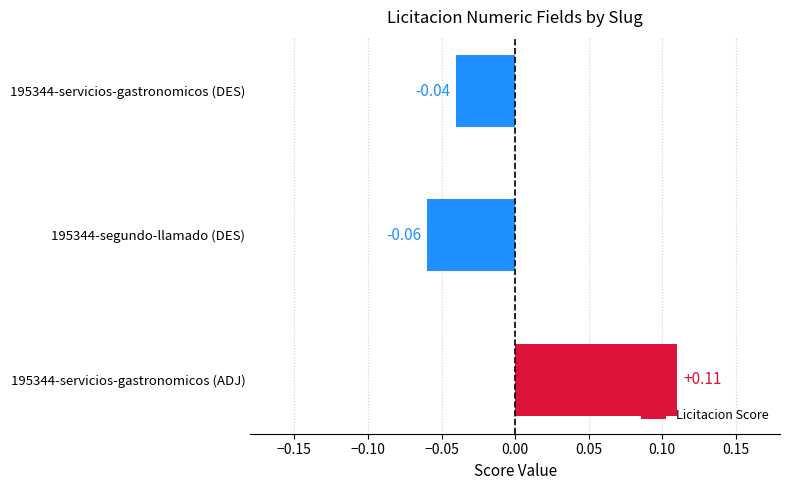

What is the difference between the maximum and minimum values?

0.2